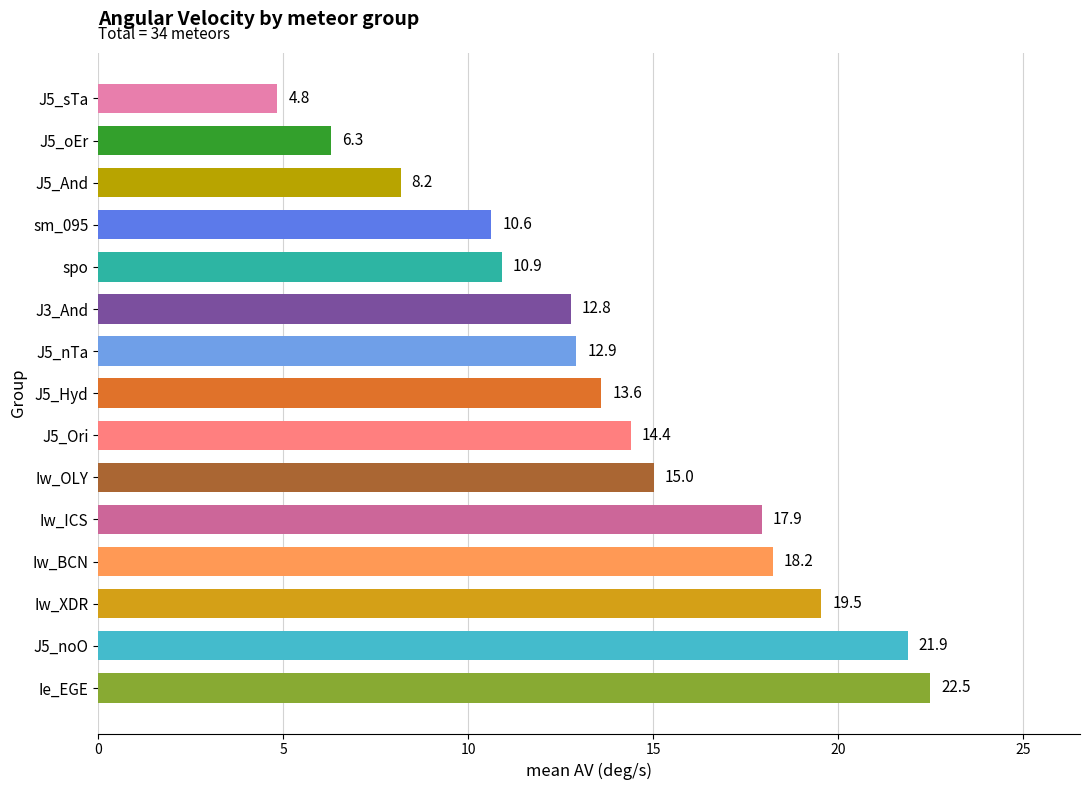

List the labels in order of value, smallest first.

J5_sTa, J5_oEr, J5_And, sm_095, spo, J3_And, J5_nTa, J5_Hyd, J5_Ori, Iw_OLY, Iw_ICS, Iw_BCN, Iw_XDR, J5_noO, Ie_EGE